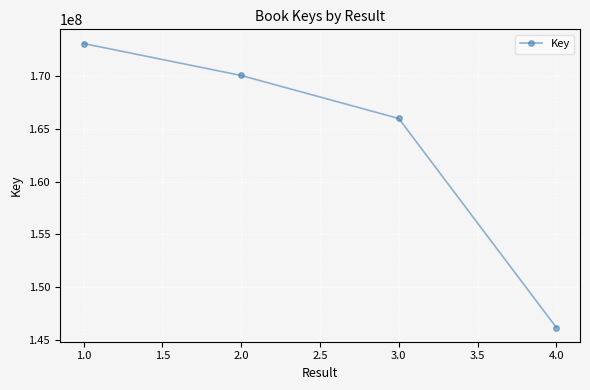

What value does the data have at 1.0?

173054736